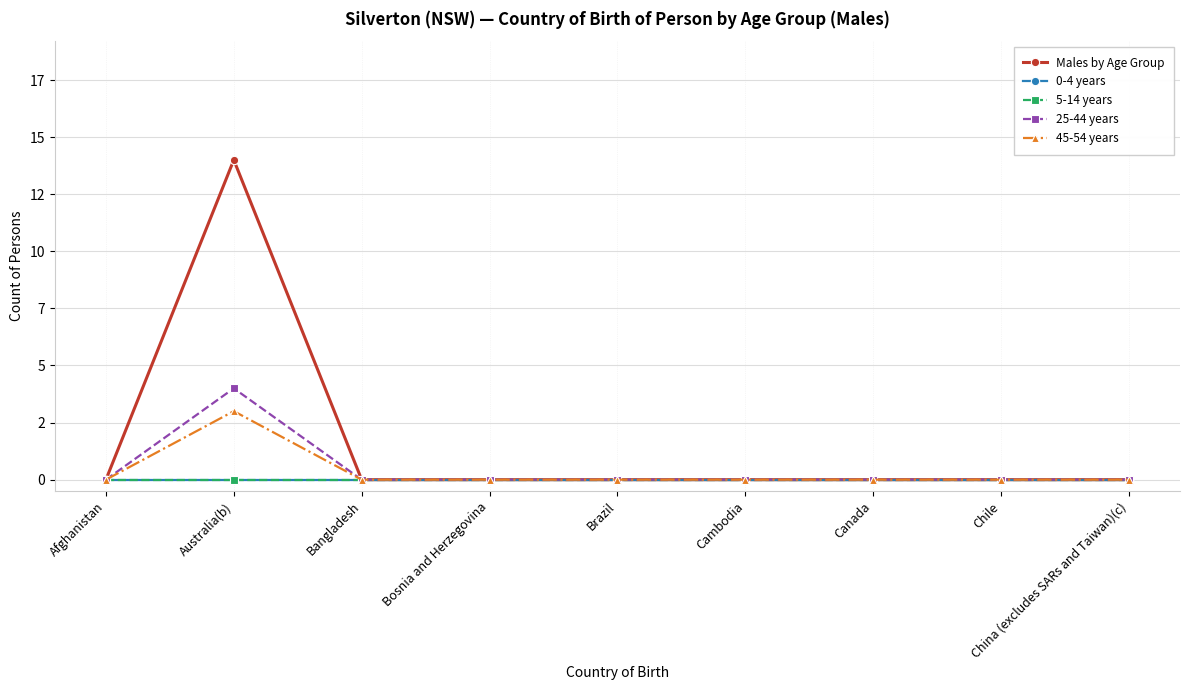

Reading left to right, extract all data points from this chart.

Males by Age Group: 0	14	0	0	0	0	0	0	0
0-4 years: 0	0	0	0	0	0	0	0	0
5-14 years: 0	0	0	0	0	0	0	0	0
25-44 years: 0	4	0	0	0	0	0	0	0
45-54 years: 0	3	0	0	0	0	0	0	0